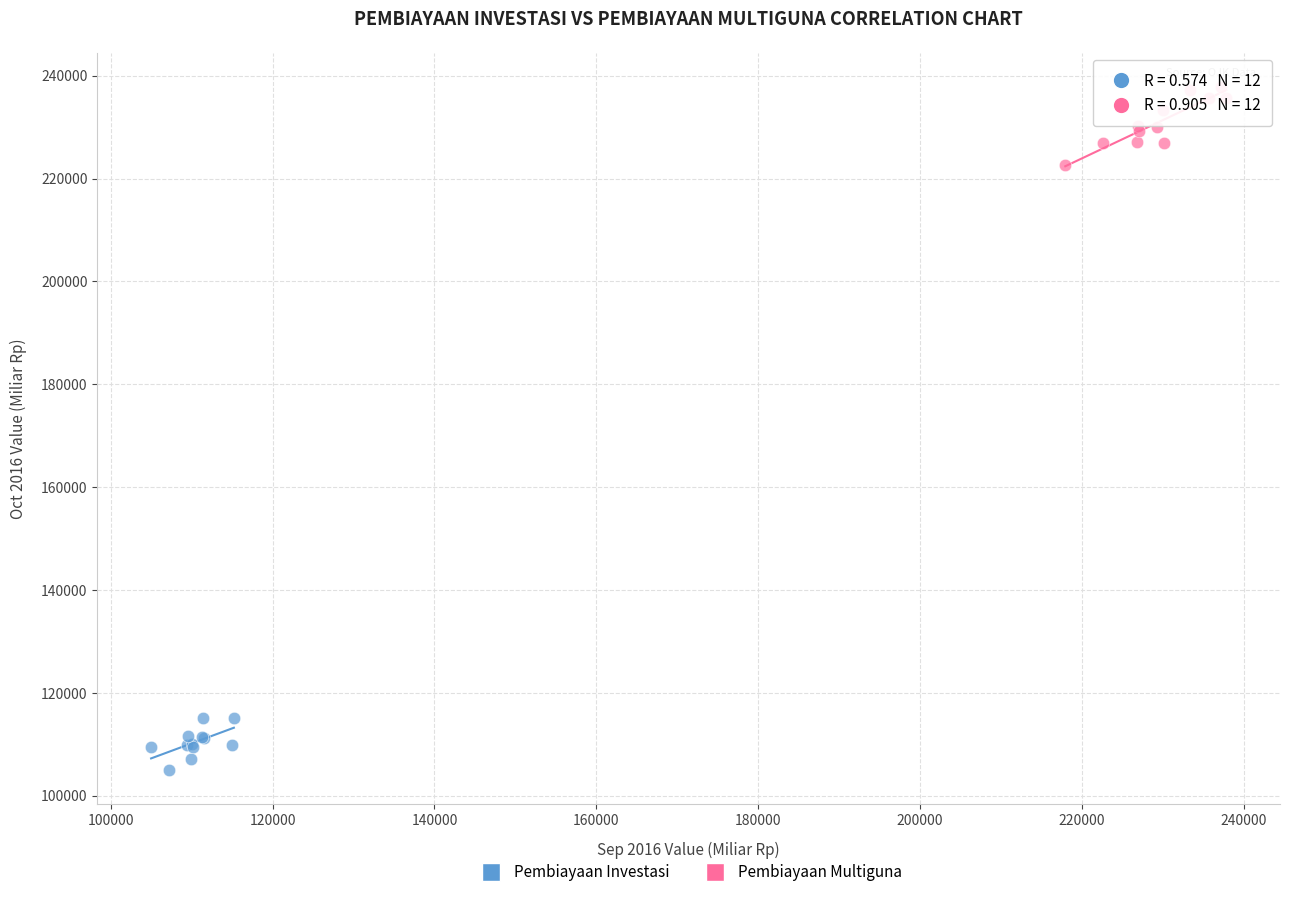

Which series has the largest Y range (max minus min)?

Pembiayaan Multiguna